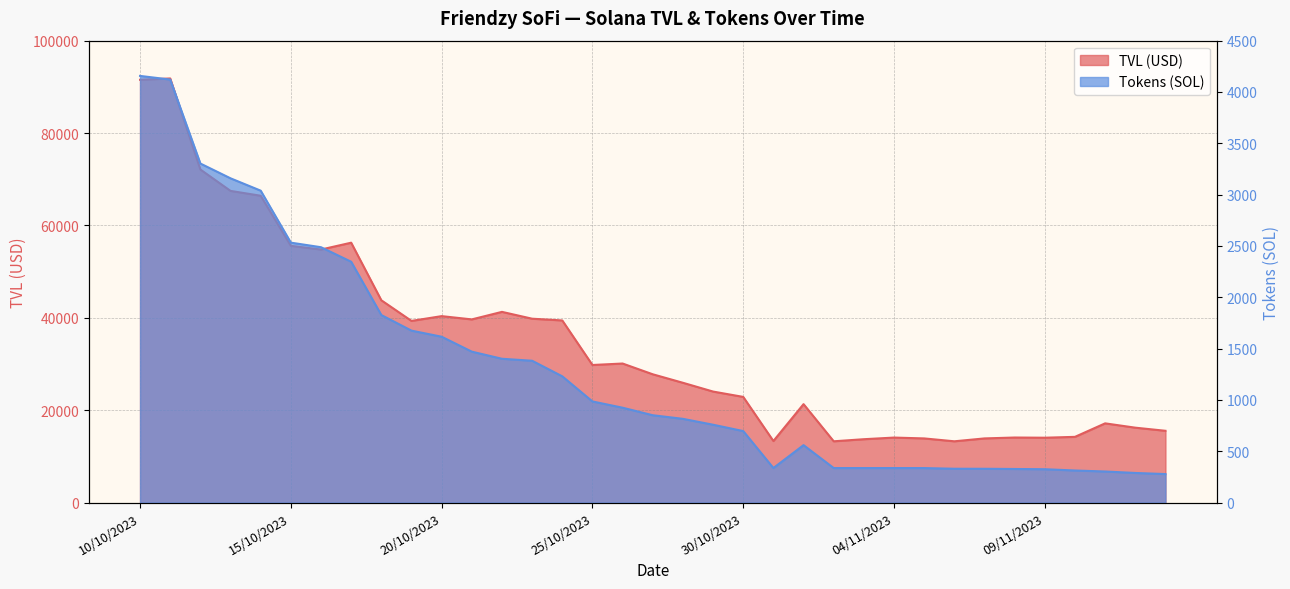

At which label is Tokens (SOL) closest to 2217?

17/10/2023